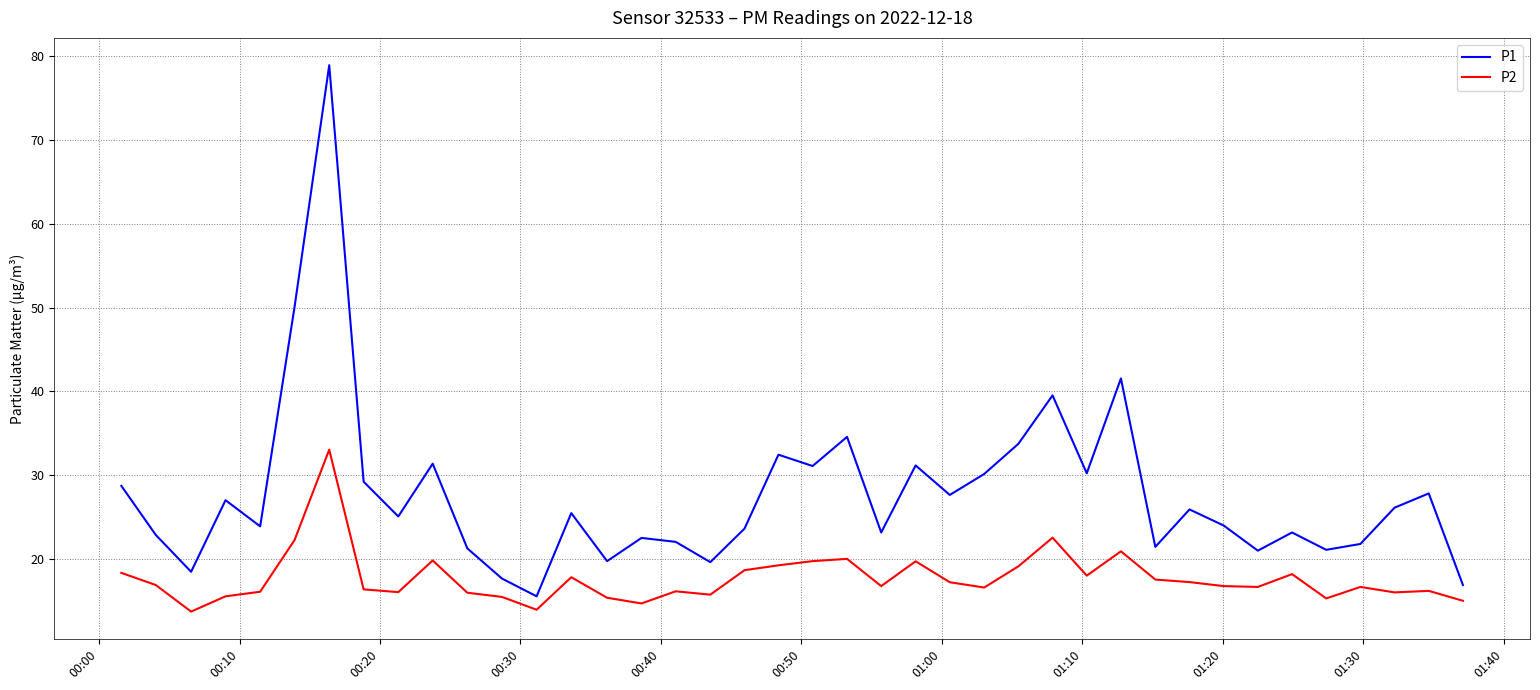

True or false: P2 and P1 cross at least once.

False